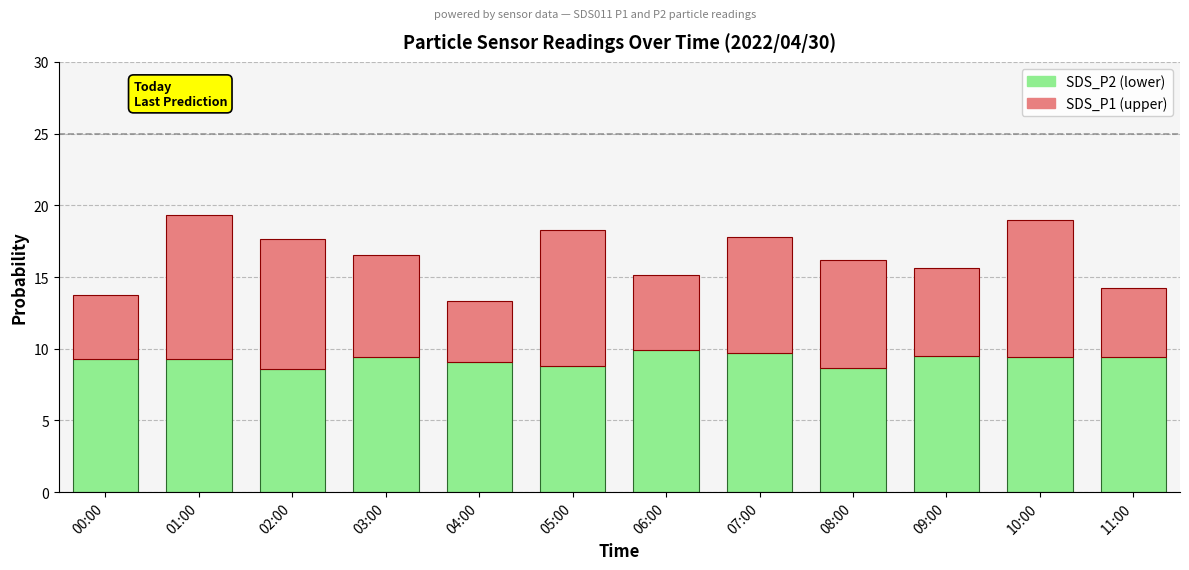

What is the sum of the SDS_P2 (lower) values at 08:00 and 09:00?

18.1